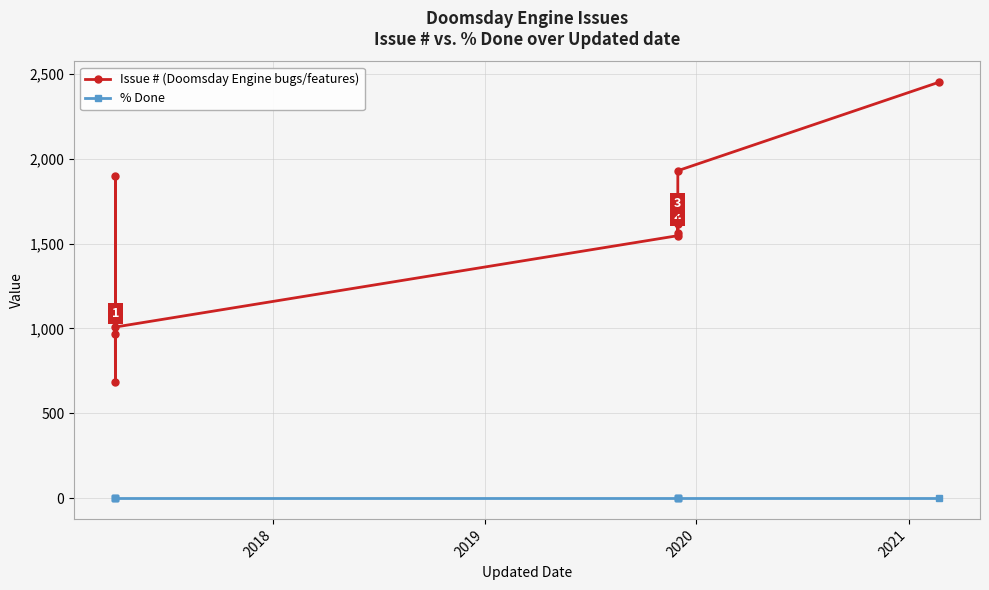

How many values in the Issue # (Doomsday Engine bugs/features) series are below 1559?

4